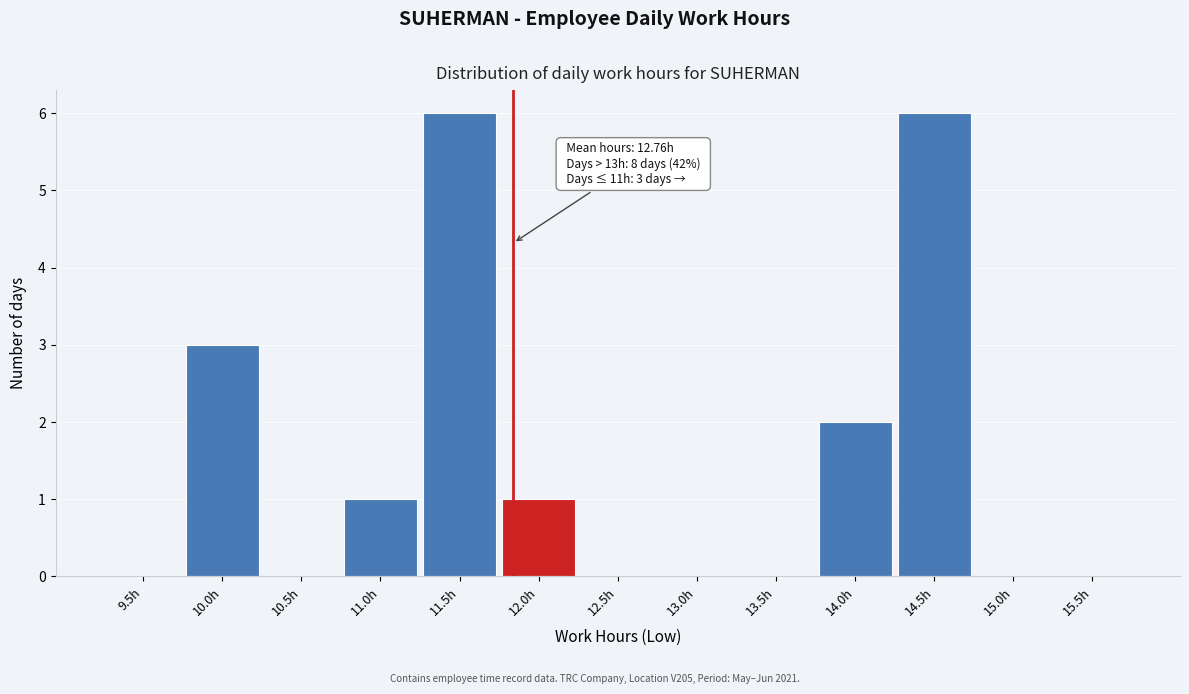

Reading right to left, list all the values displayed in this chart.

15.5h=0	15.0h=0	14.5h=6	14.0h=2	13.5h=0	13.0h=0	12.5h=0	12.0h=1	11.5h=6	11.0h=1	10.5h=0	10.0h=3	9.5h=0